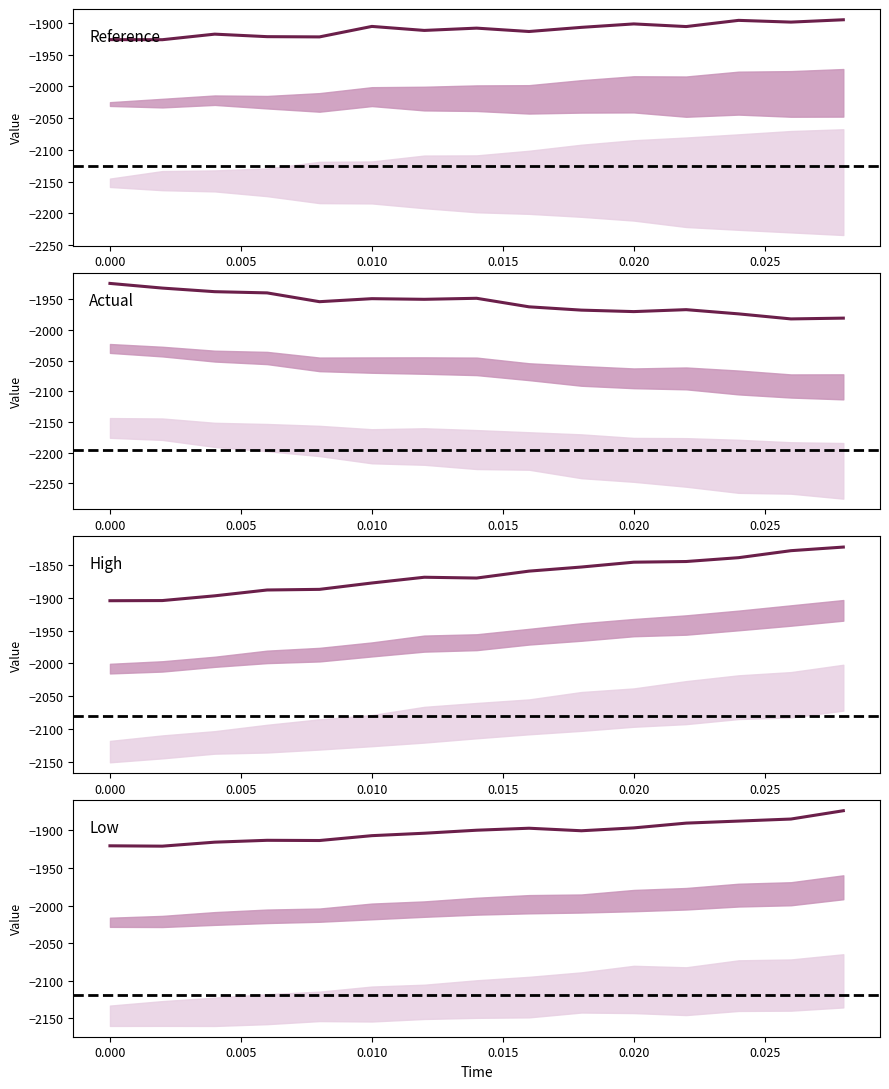

How many lines are shown in the chart?

4